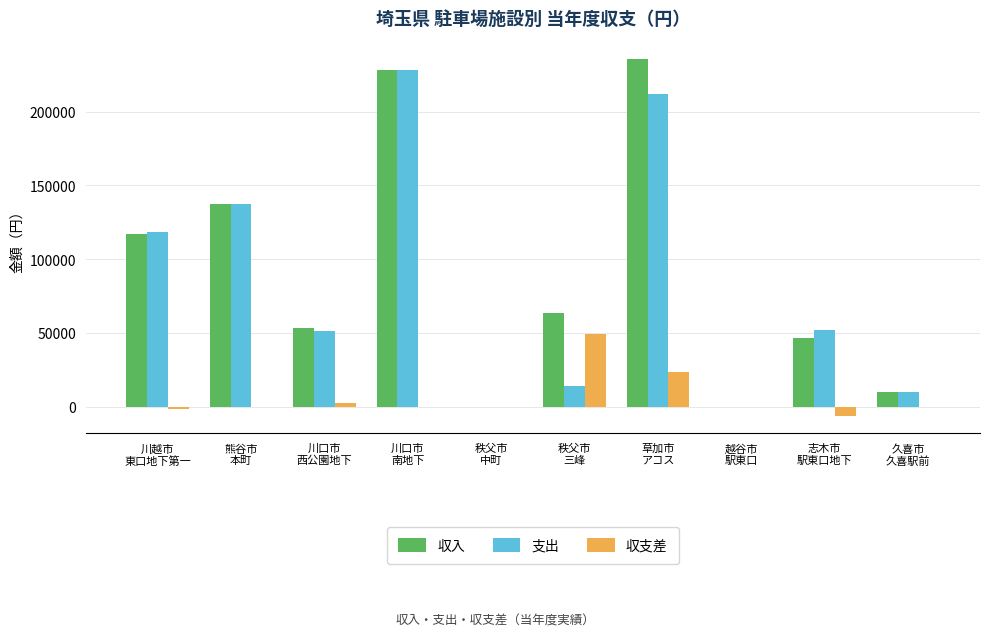

How many categories are shown in the chart?

10